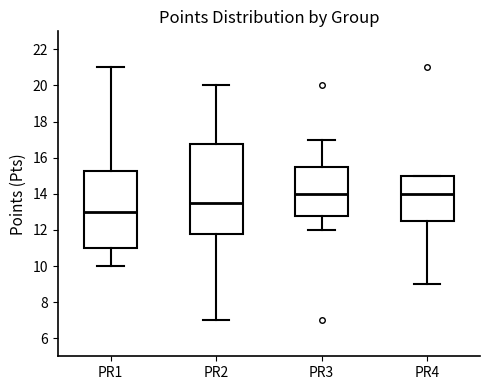

Reading left to right, read every box against the y-axis: the position of its median line, the range the box covers, and the ends of its whiskers. The values are not printed on the chart, so give them approximately, as read against the axis.

PR1: median 13.0, box 11.0 to 15.2, whiskers 10.0 to 21.0
PR2: median 13.6, box 11.8 to 16.8, whiskers 7.0 to 20.0
PR3: median 14.0, box 12.8 to 15.6, whiskers 12.0 to 17.0
PR4: median 14.0, box 12.6 to 15.0, whiskers 9.0 to 15.0